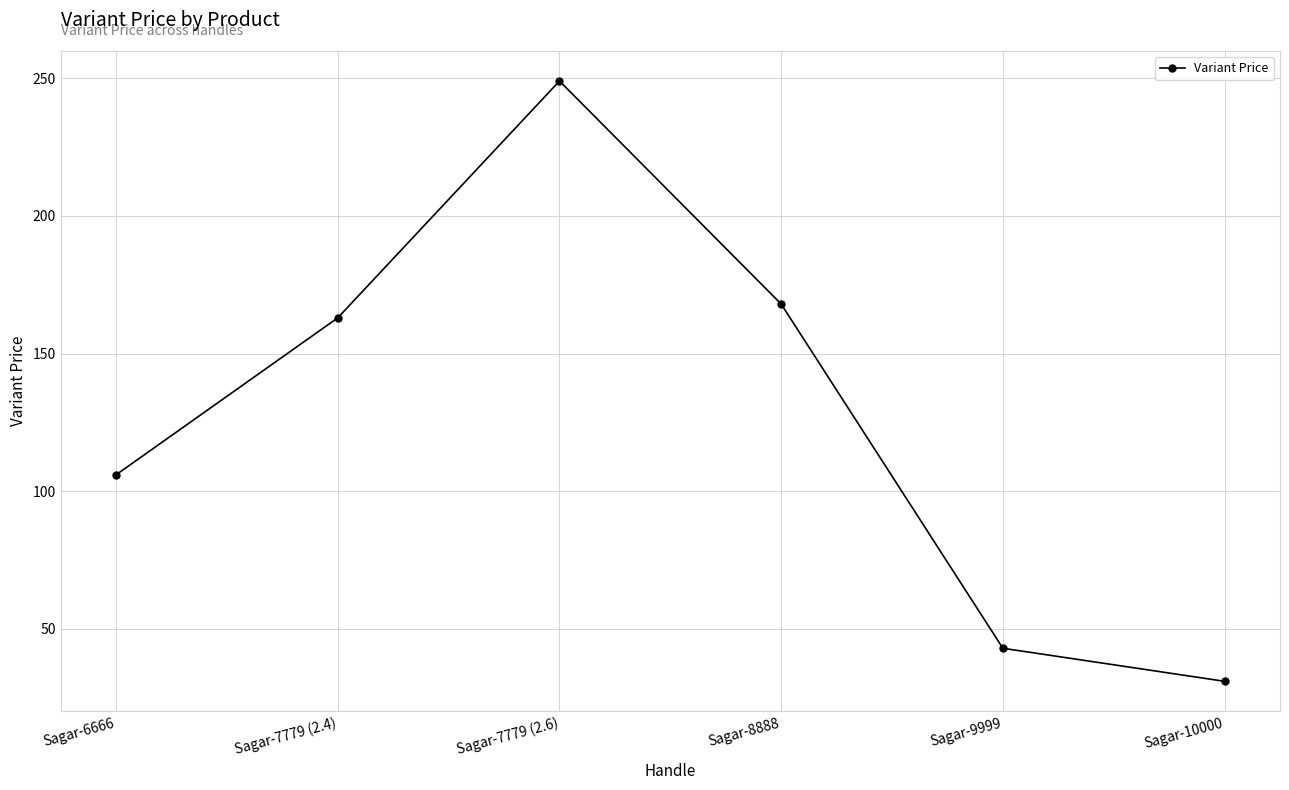

What is the smallest value displayed?

31